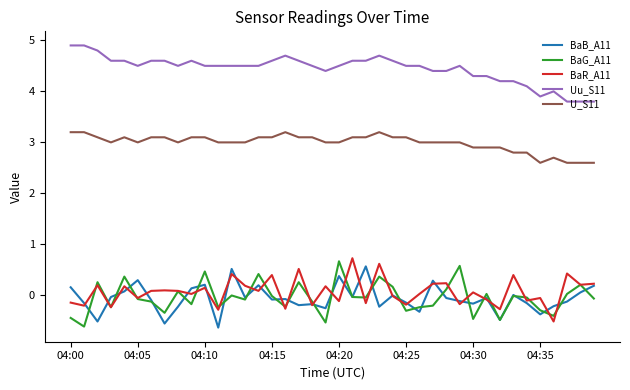

Which series has the largest total across all categories?

Uu_S11